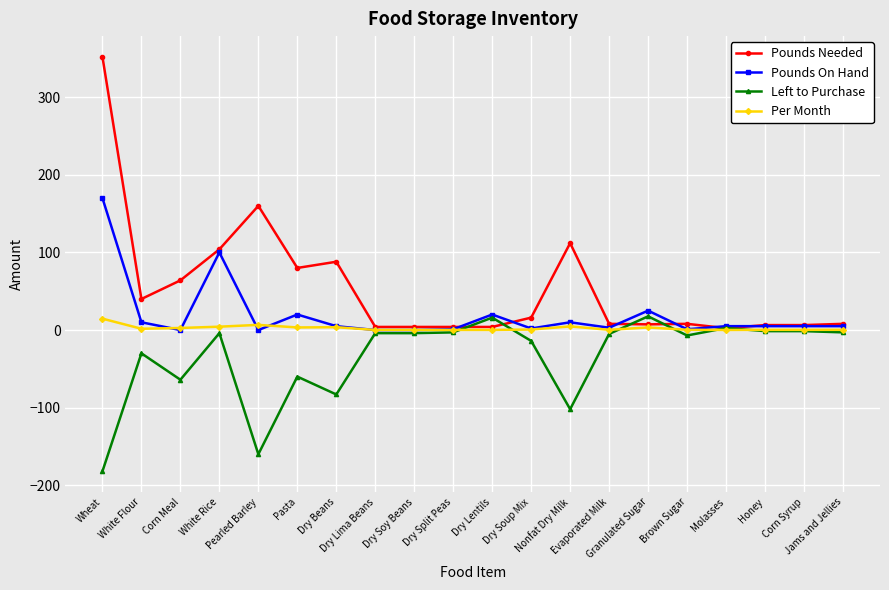

Which series has the largest total across all categories?

Pounds Needed